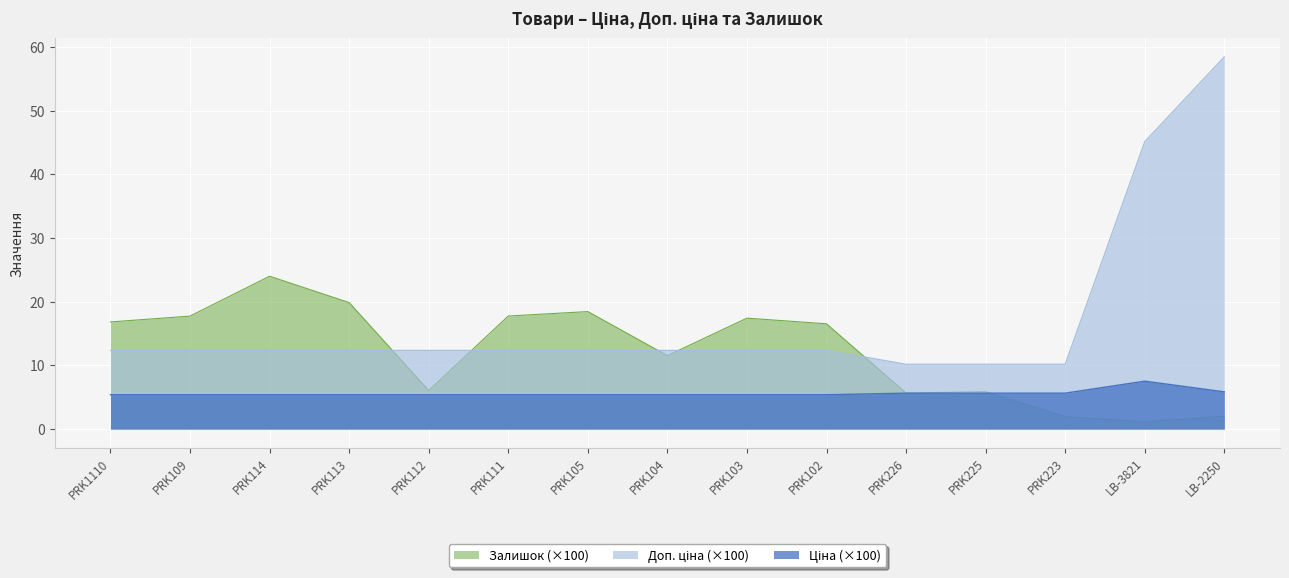

How many lines are shown in the chart?

3